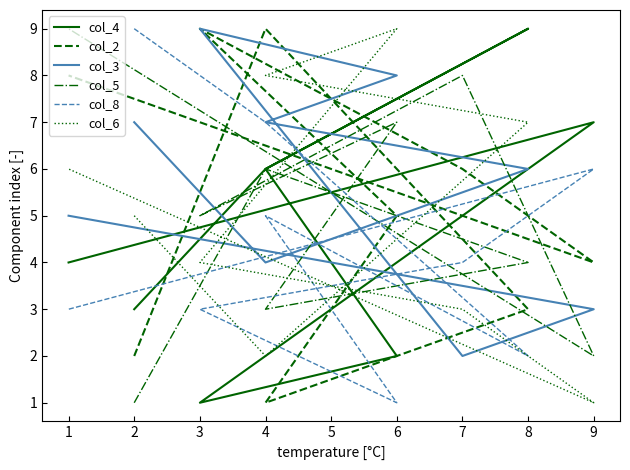

What are all the series names shown in the legend?

col_4, col_2, col_3, col_5, col_8, col_6